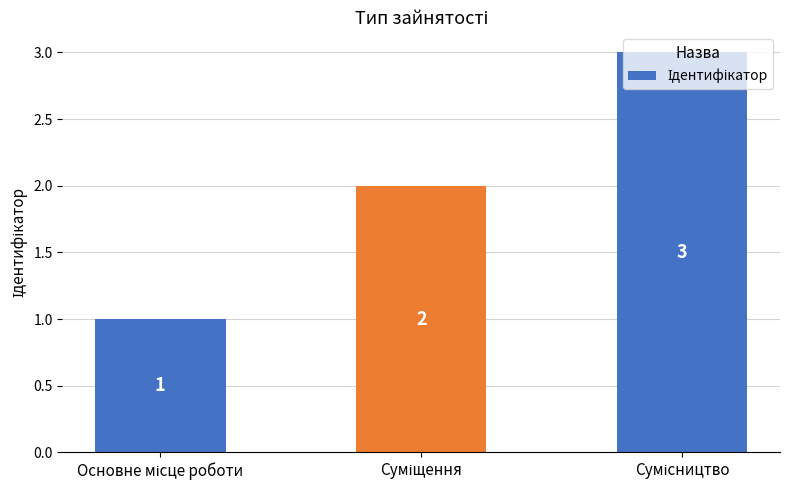

What is the greatest value displayed?

3